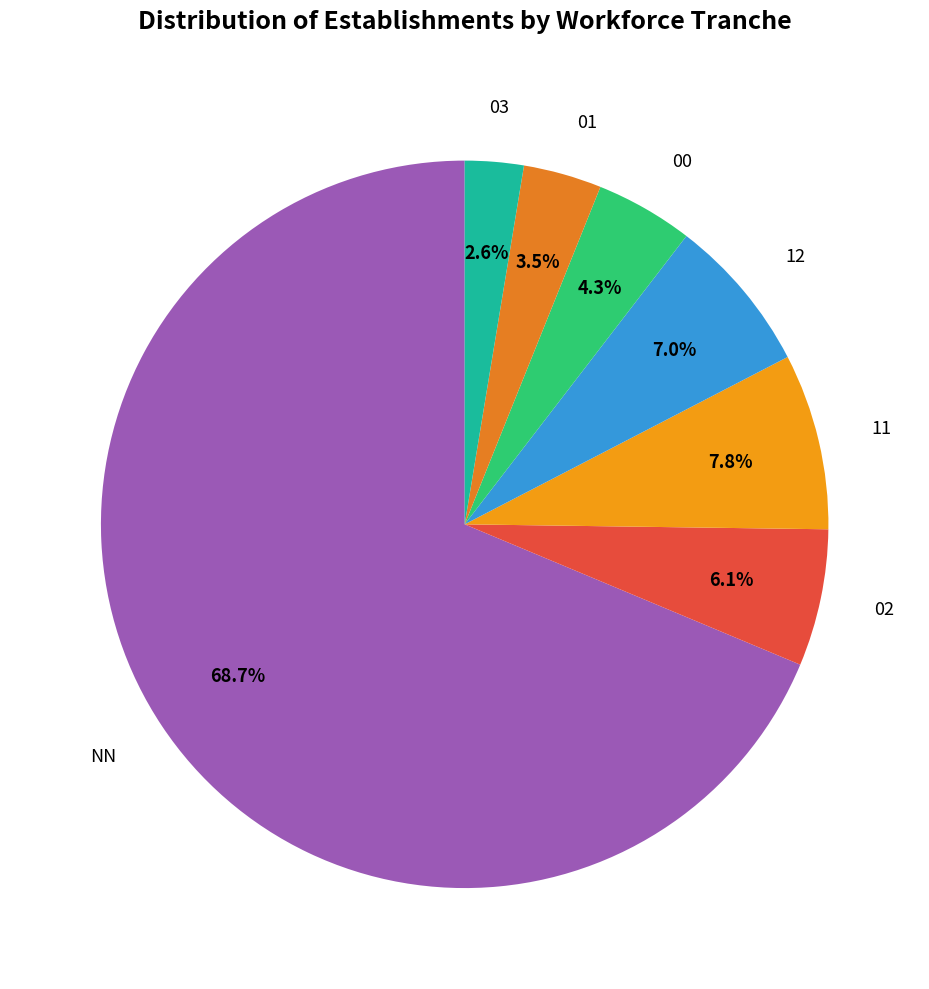

How many slices are in this pie chart?

7